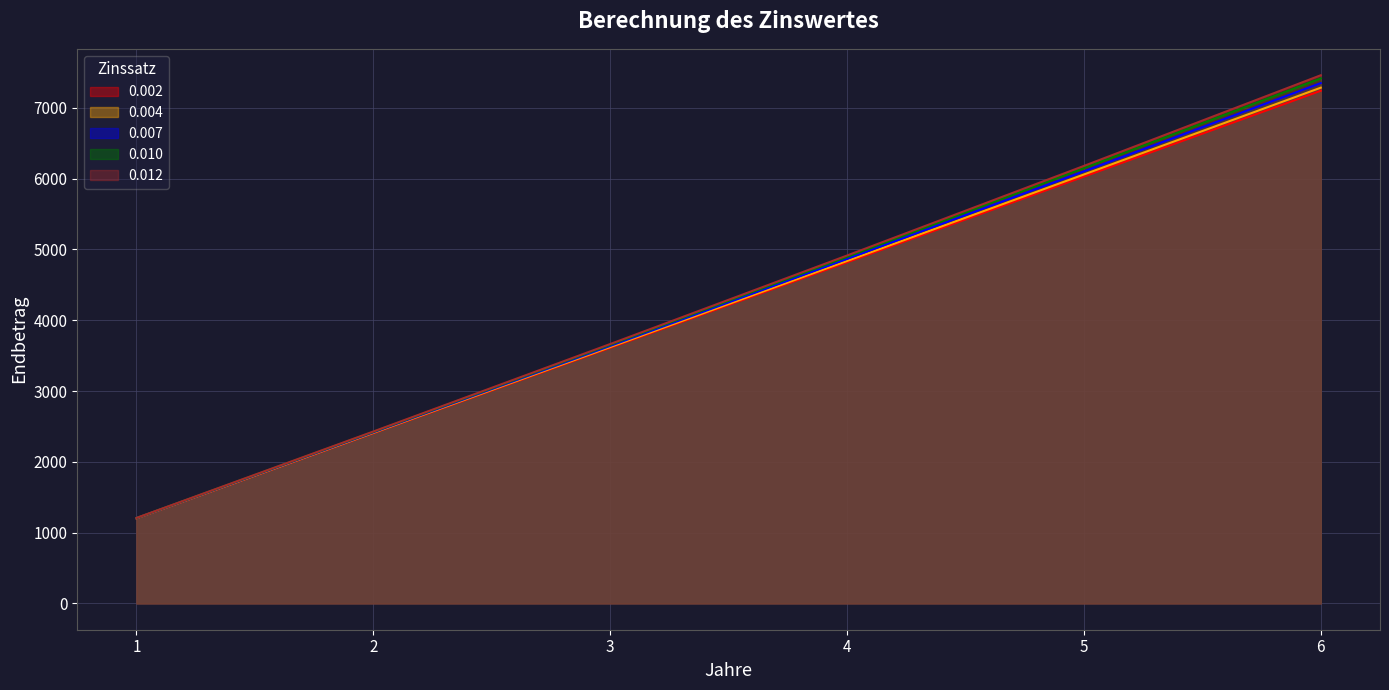

Reading right to left, list all the values displayed in this chart.

0.002: 7242.8	6029.6	4818.8	3610.5	2404.6	1201.1
0.004: 7285.9	6059.4	4837.8	3621.1	2409.2	1202.2
0.007: 7351.2	6104.4	4866.4	3637.0	2416.2	1203.9
0.010: 7417.2	6149.9	4895.2	3653.0	2423.1	1205.5
0.012: 7461.7	6180.5	4914.5	3663.7	2427.8	1206.6